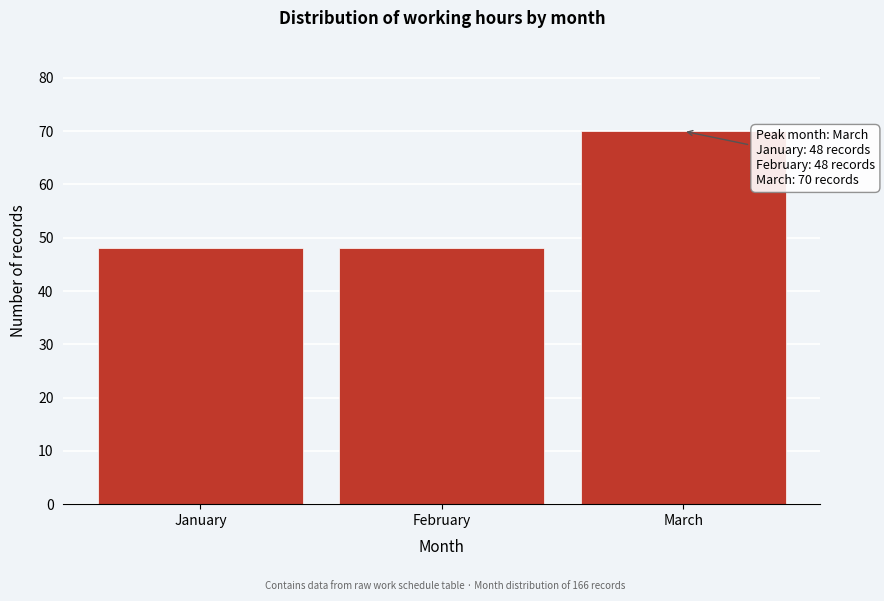

Reading right to left, transcribe all the data shown in this chart.

March=70	February=48	January=48